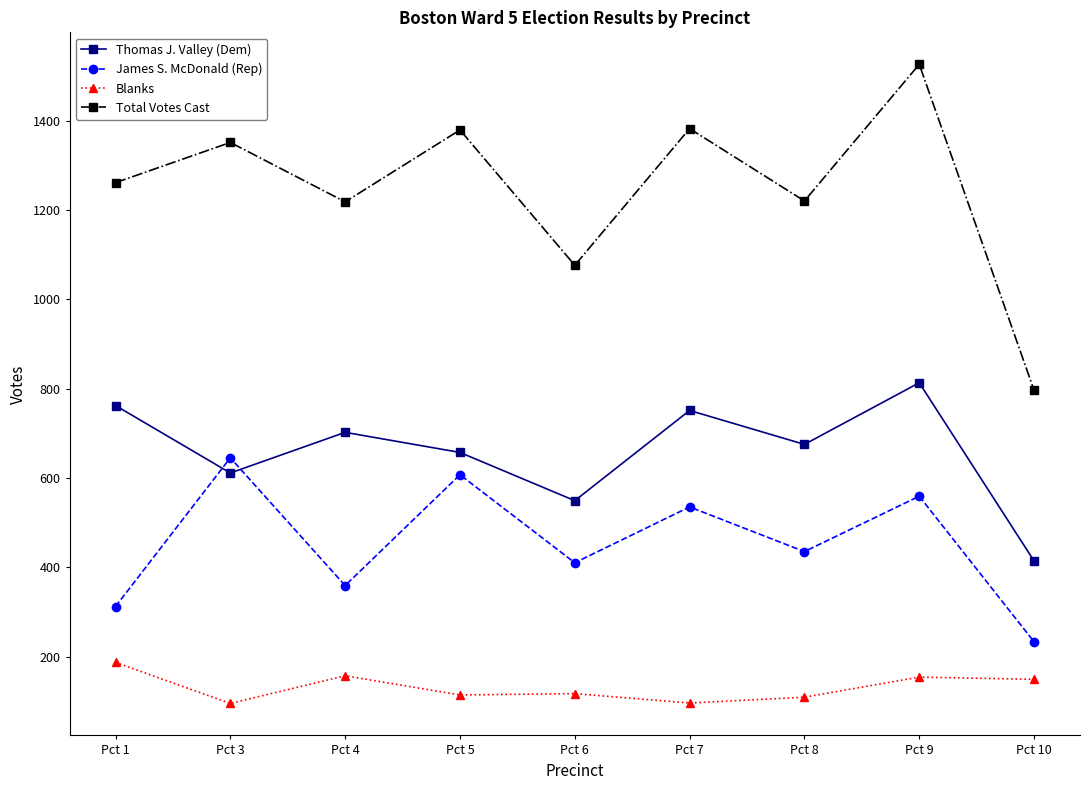

Which category has the highest value in the Blanks series?

Pct 1